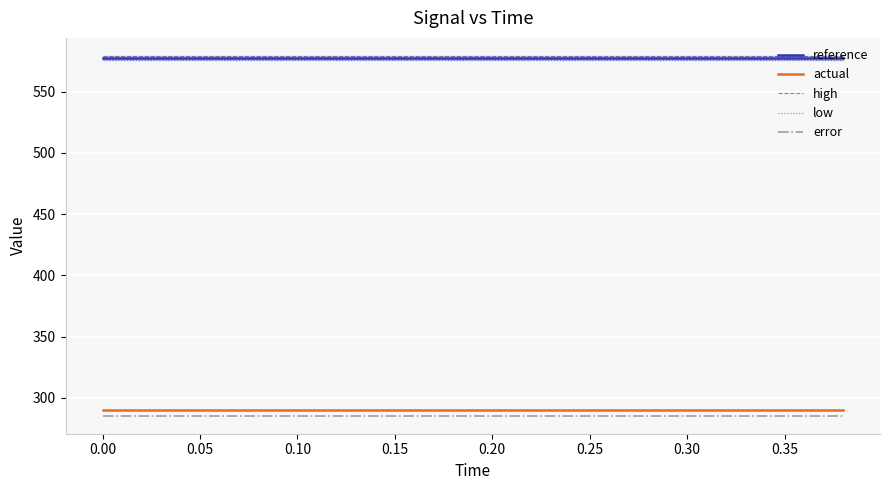

What is the minimum value for reference?

577.4